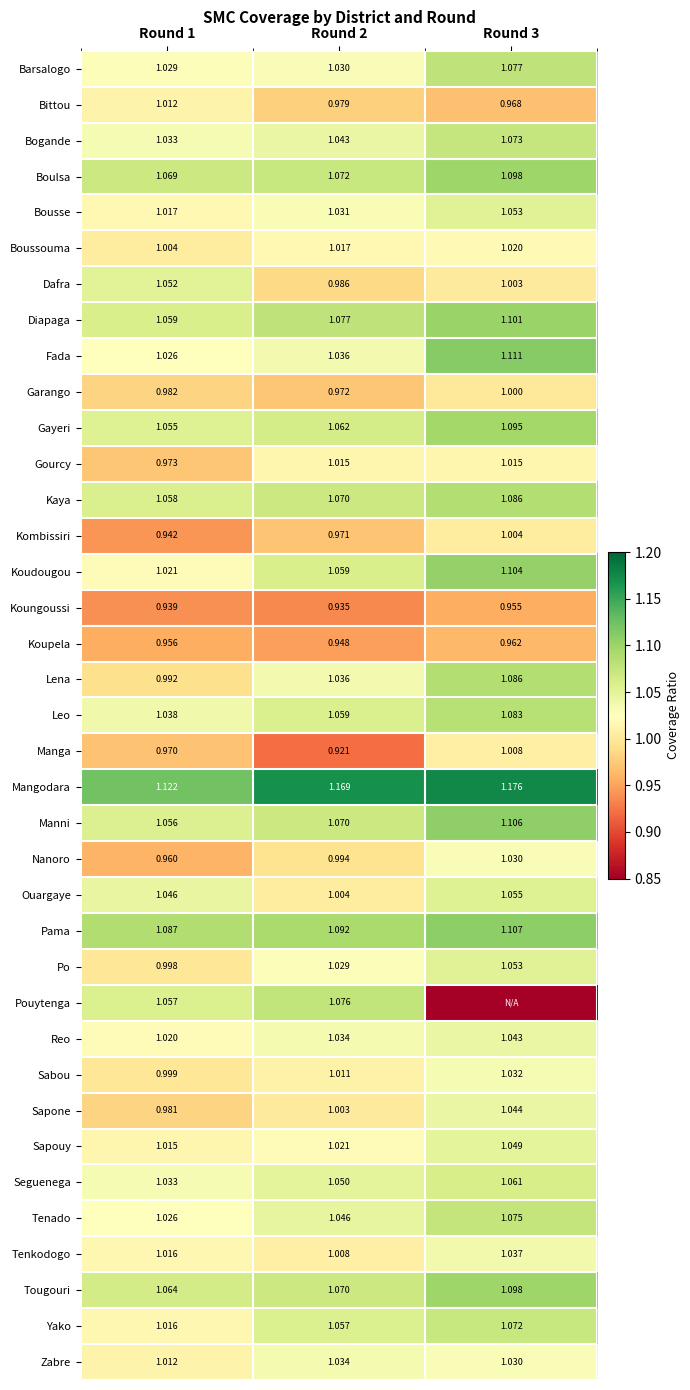

Which has a higher value, Round 2 or Round 1?

Round 2